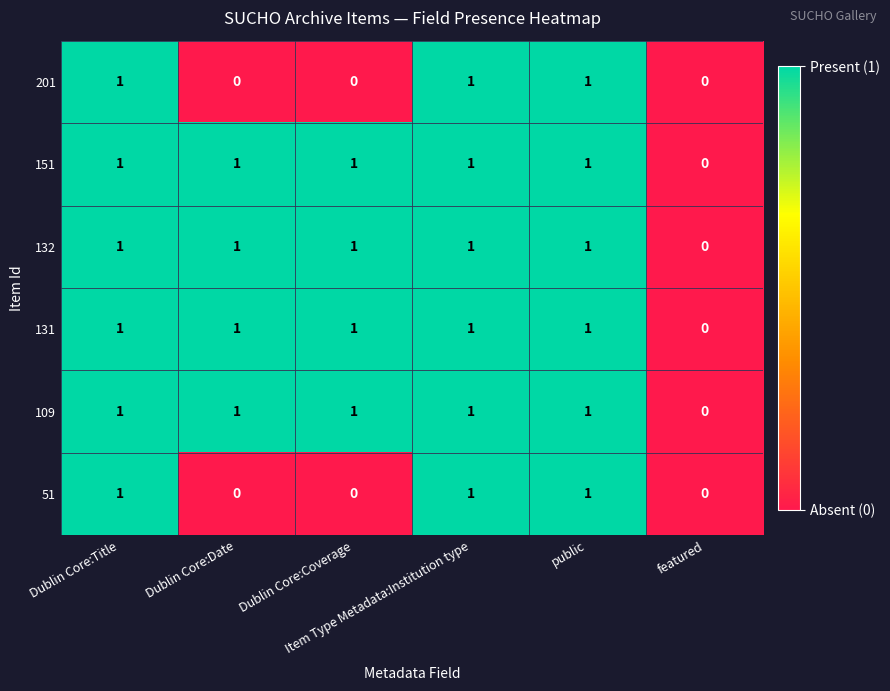

What is the total value across all series at public?

6